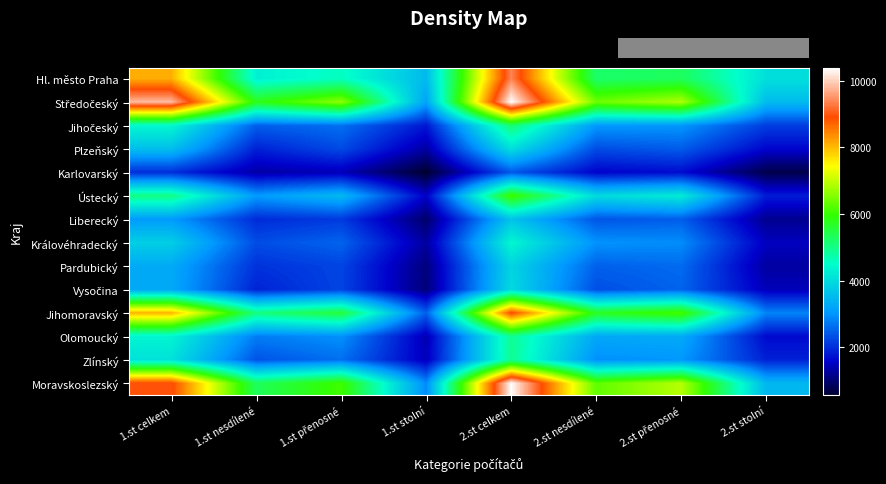

What is the total value across all series at 1.st nesdílené?

42609